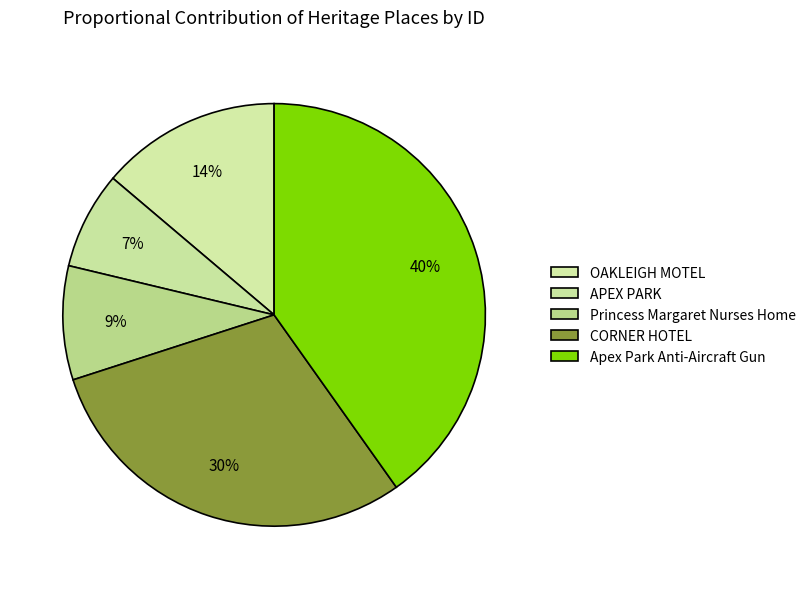

Count the number of slices in the pie.

5